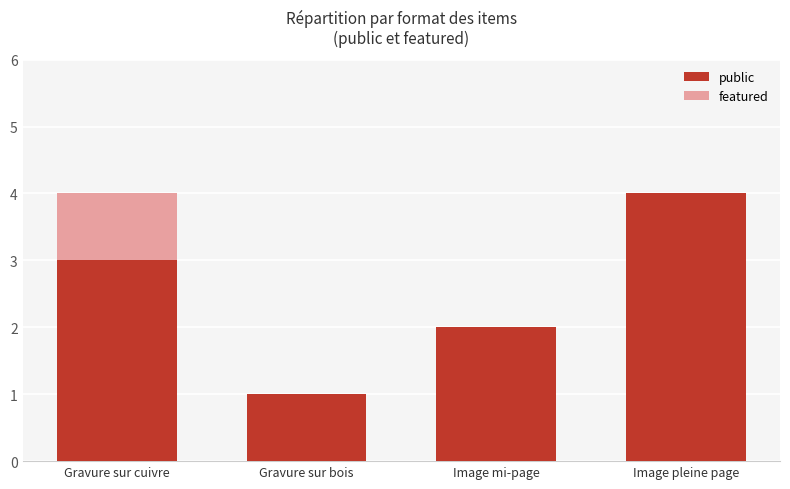

What is the sum of the public values at Gravure sur bois and Gravure sur cuivre?

4